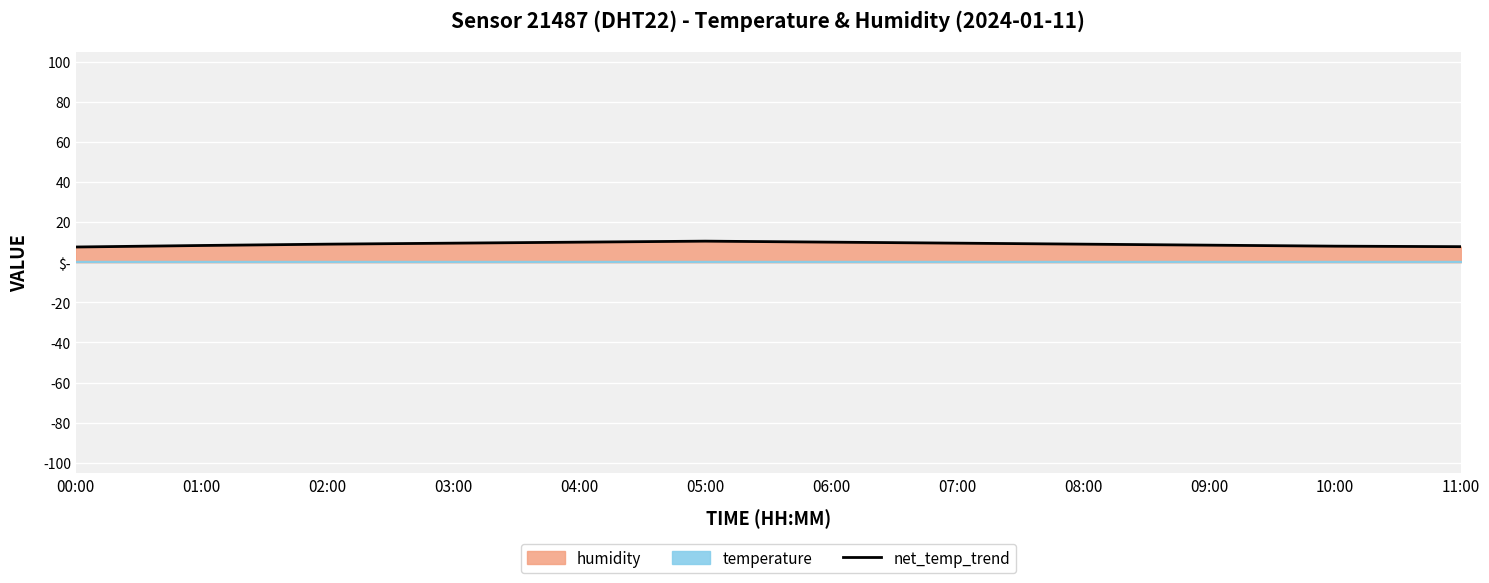

Reading left to right, what are all the values shown in this chart?

7.6	8.3	9.0	9.5	10.0	10.5	10.0	9.5	9.0	8.5	8.0	7.8